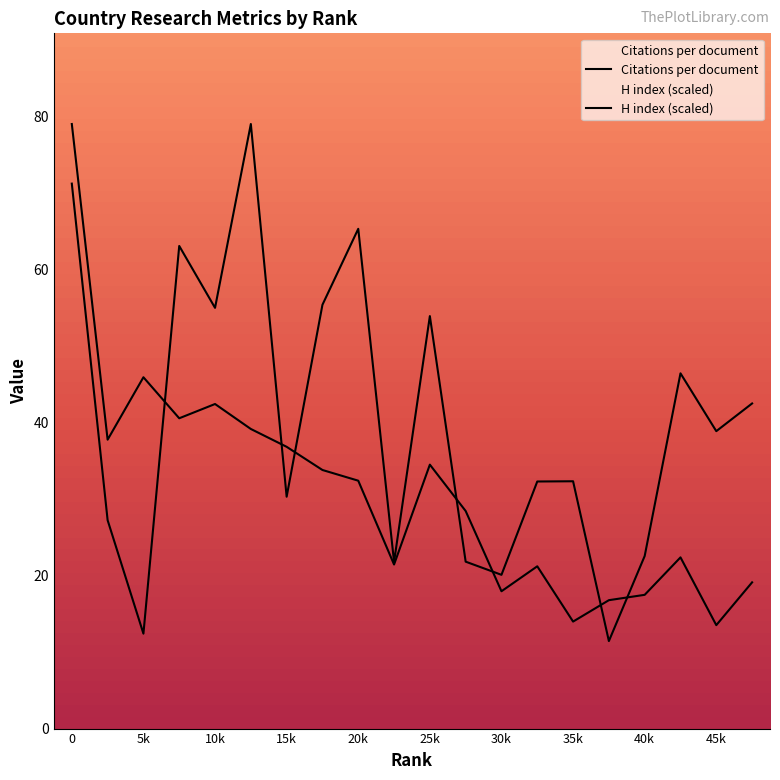

Reading left to right, list all the values displayed in this chart.

Citations per document: 71.2	27.2	12.4	63.1	55.0	79.0	30.3	55.4	65.3	21.8	53.9	21.8	20.1	32.3	32.3	11.4	22.6	46.4	38.9	42.5
H index (scaled): 79.0	37.8	45.9	40.6	42.4	39.2	36.8	33.8	32.4	21.4	34.5	28.4	18.0	21.2	14.0	16.8	17.5	22.4	13.5	19.1